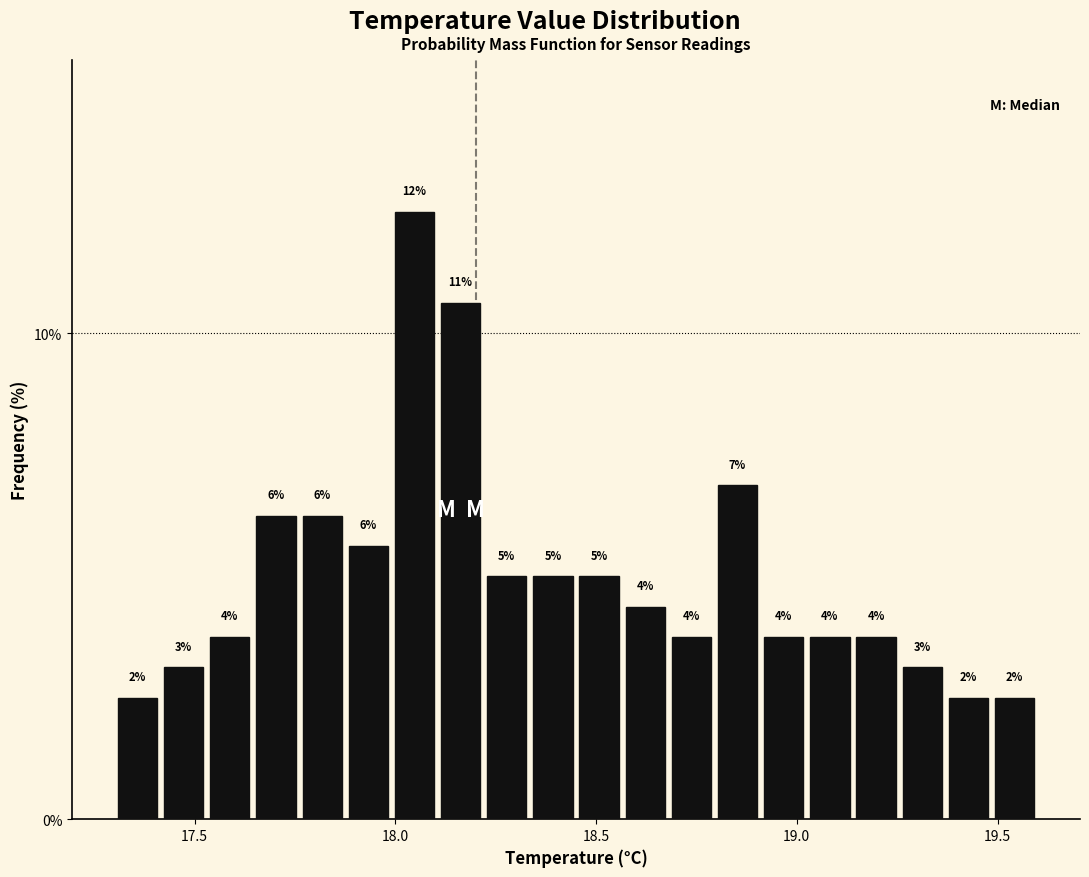

Read against the x-axis, roughly where is the centre of the tallest bar?

18.05